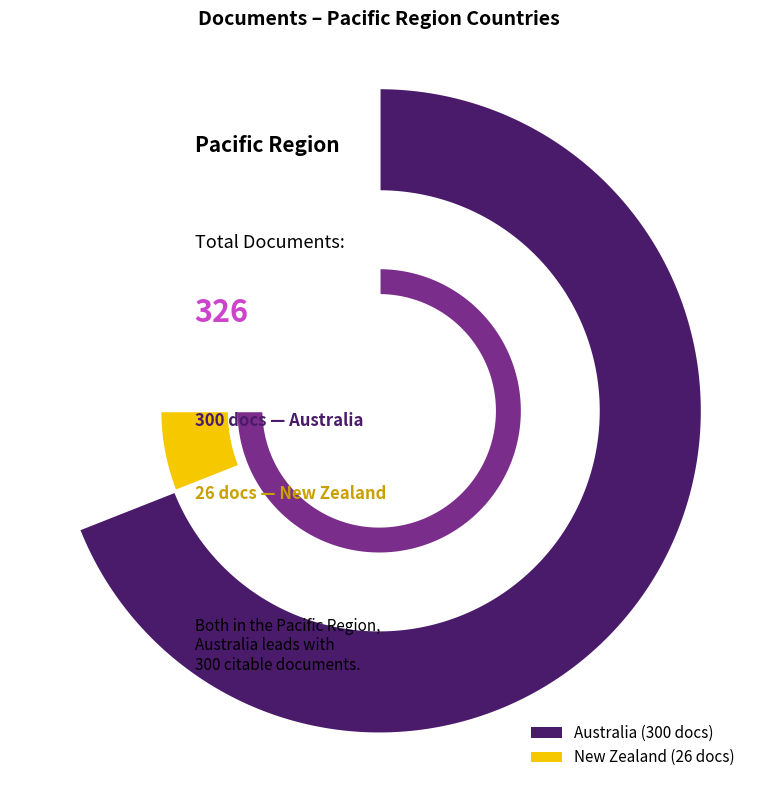

Is there any slice that represents more than half of the pie?

Yes